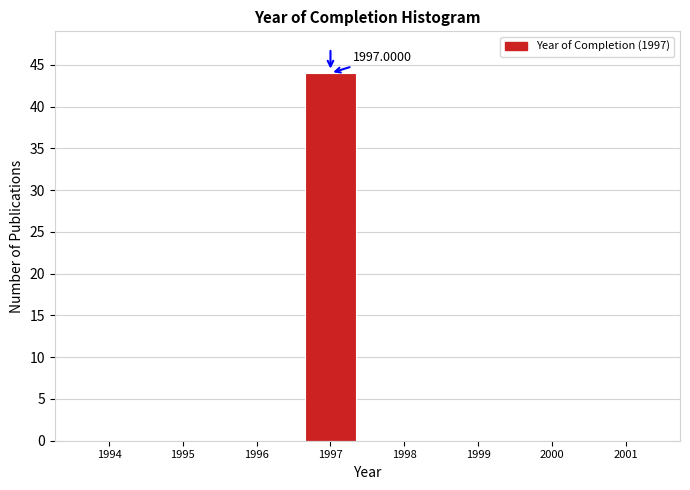

Which has a higher value, 1997 or 1996?

1997